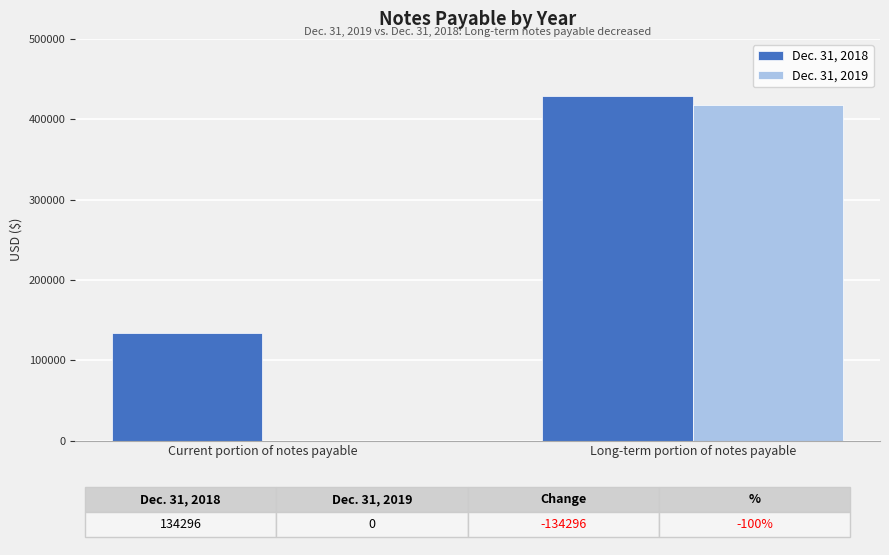

Reading right to left, list all the values displayed in this chart.

Dec. 31, 2018: Long-term portion of notes payable=428699	Current portion of notes payable=134296
Dec. 31, 2019: Long-term portion of notes payable=417183	Current portion of notes payable=0